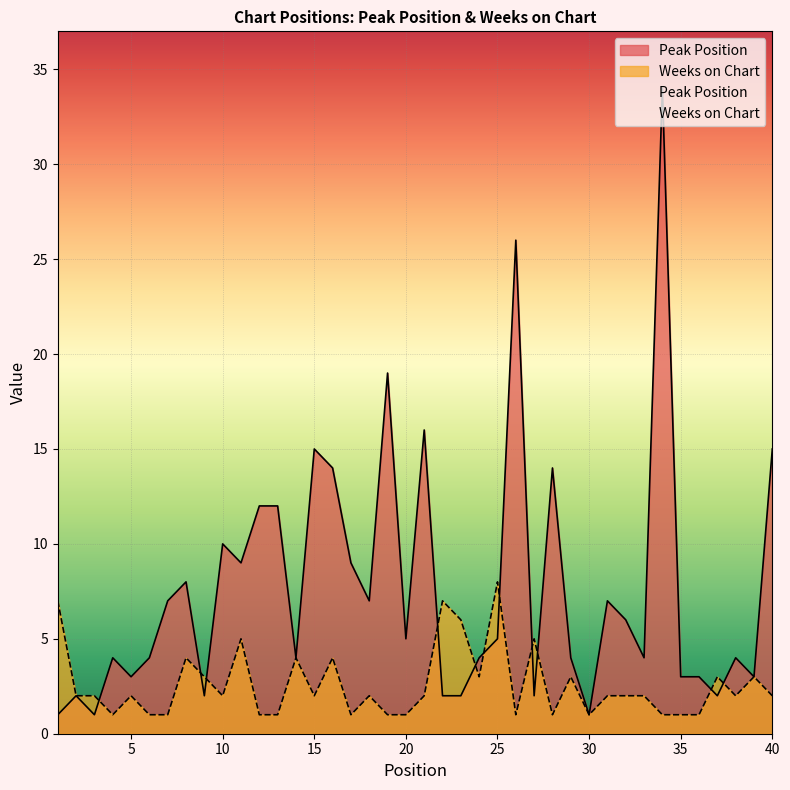

How many data points in Peak Position are less than 5?

20